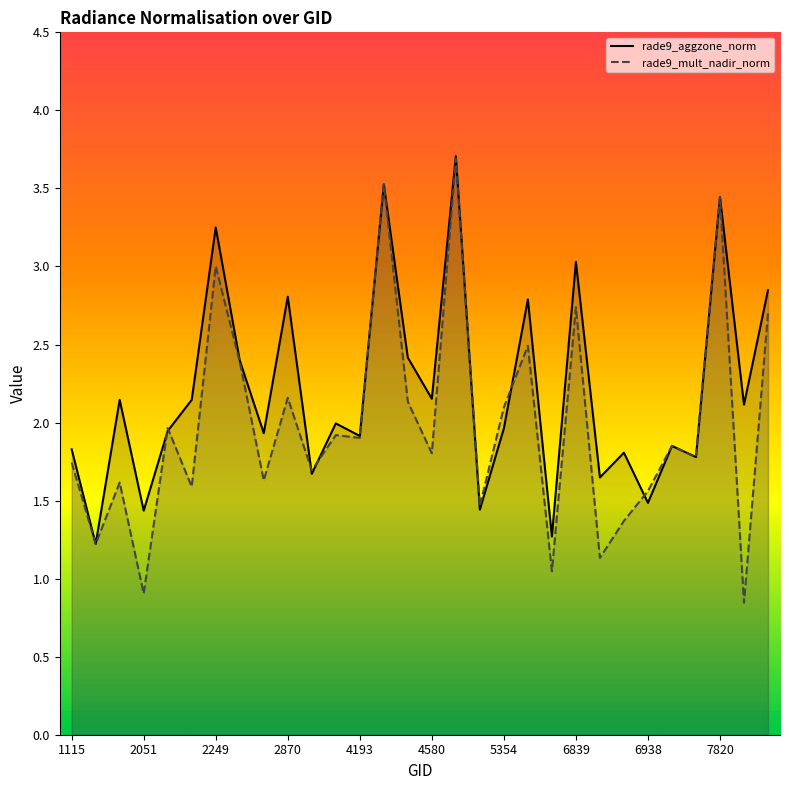

True or false: rade9_aggzone_norm has a value of 1.8 at 1115.

True